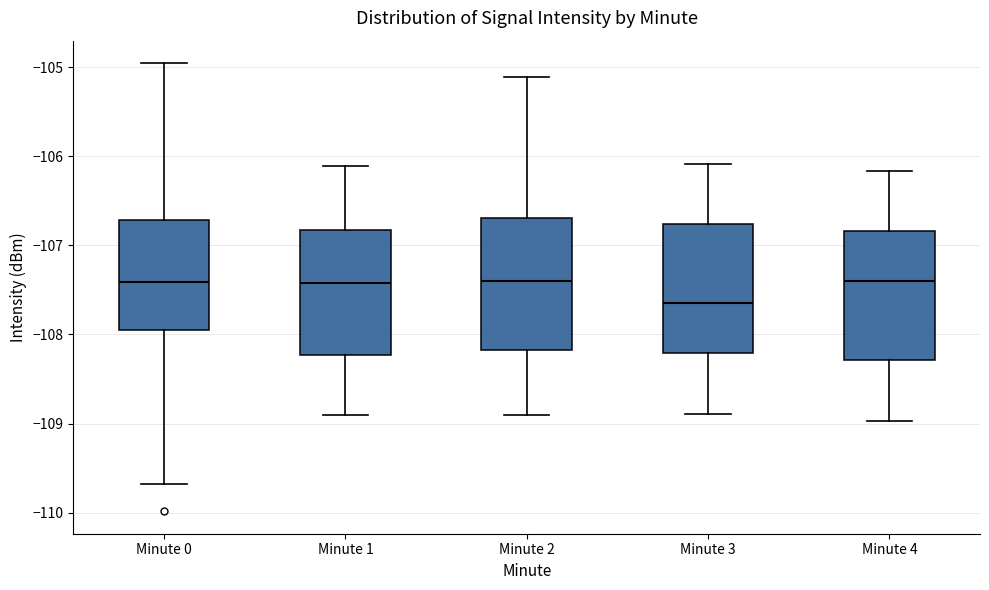

Where does the median line of the box for Minute 0 sit on the y-axis? The values are not printed on the chart, so give them approximately, as read against the axis.

-107.4